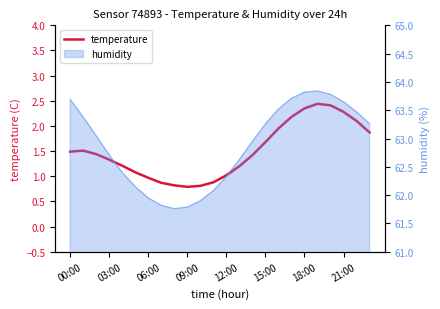

What is the smallest value displayed?

0.8